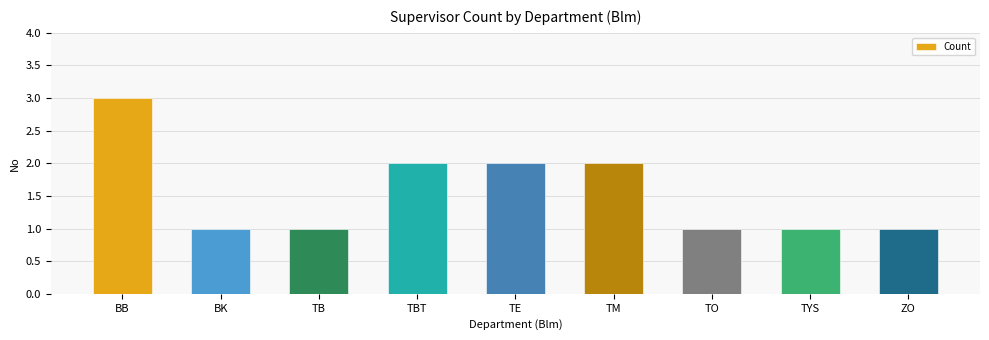

Reading right to left, transcribe all the data shown in this chart.

ZO=1	TYS=1	TO=1	TM=2	TE=2	TBT=2	TB=1	BK=1	BB=3